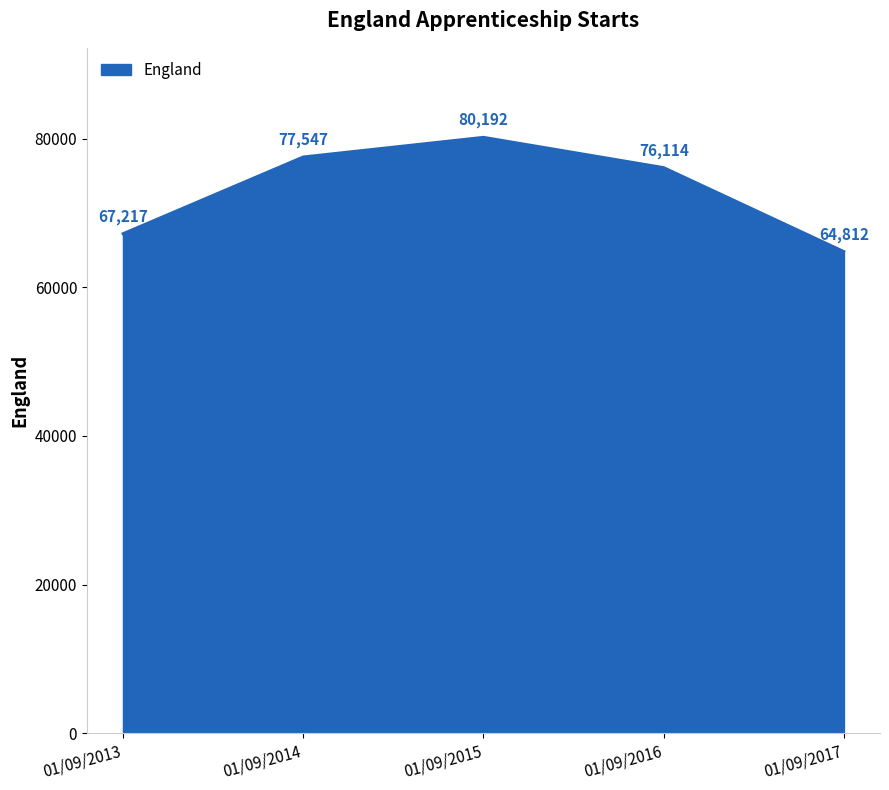

Which has a higher value, 01/09/2013 or 01/09/2014?

01/09/2014